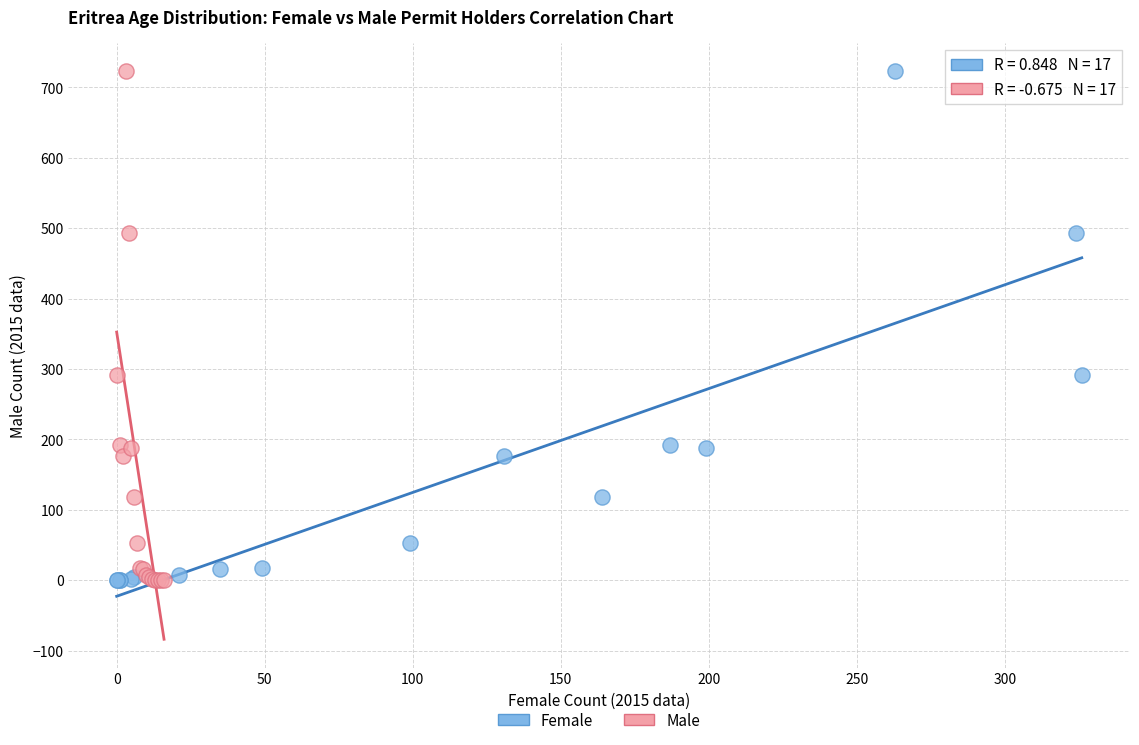

What are all the series names shown in the legend?

Female, Male